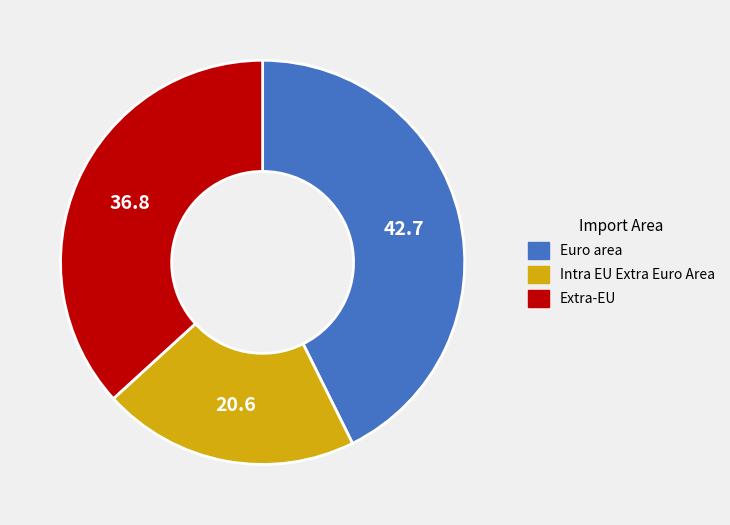

Count the number of slices in the pie.

3